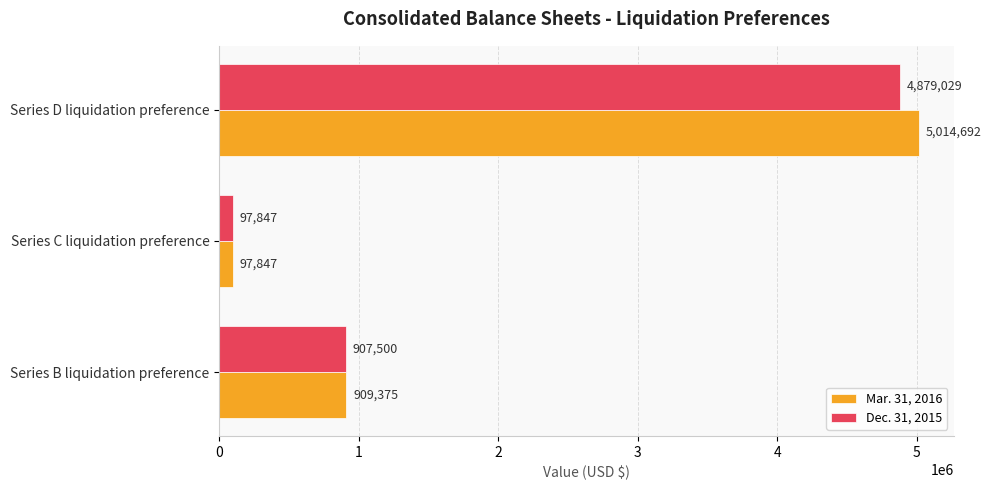

The Dec. 31, 2015 series shows 619655 at Series B liquidation preference. True or false?

False